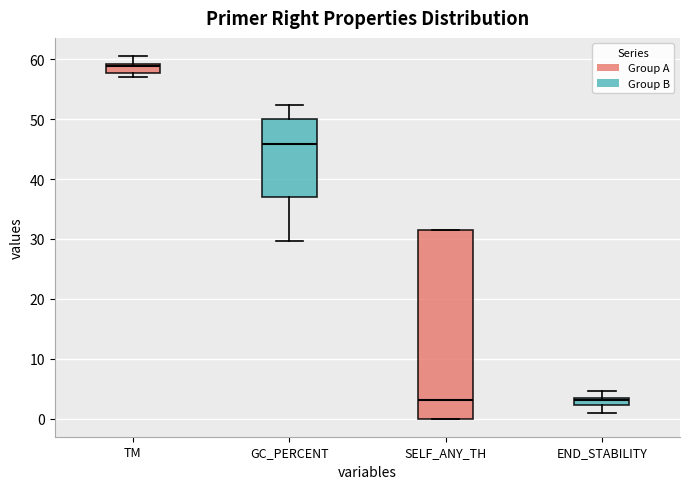

Comparing the boxes themselves (not the whiskers), which one is the tallest?

SELF_ANY_TH